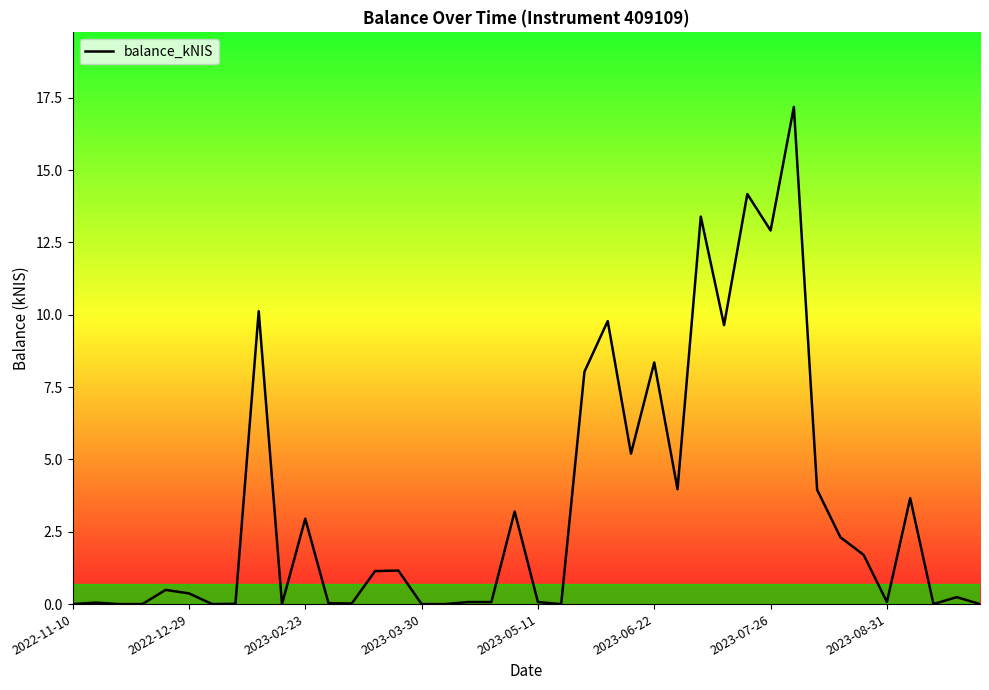

What is the greatest value displayed?

17.2